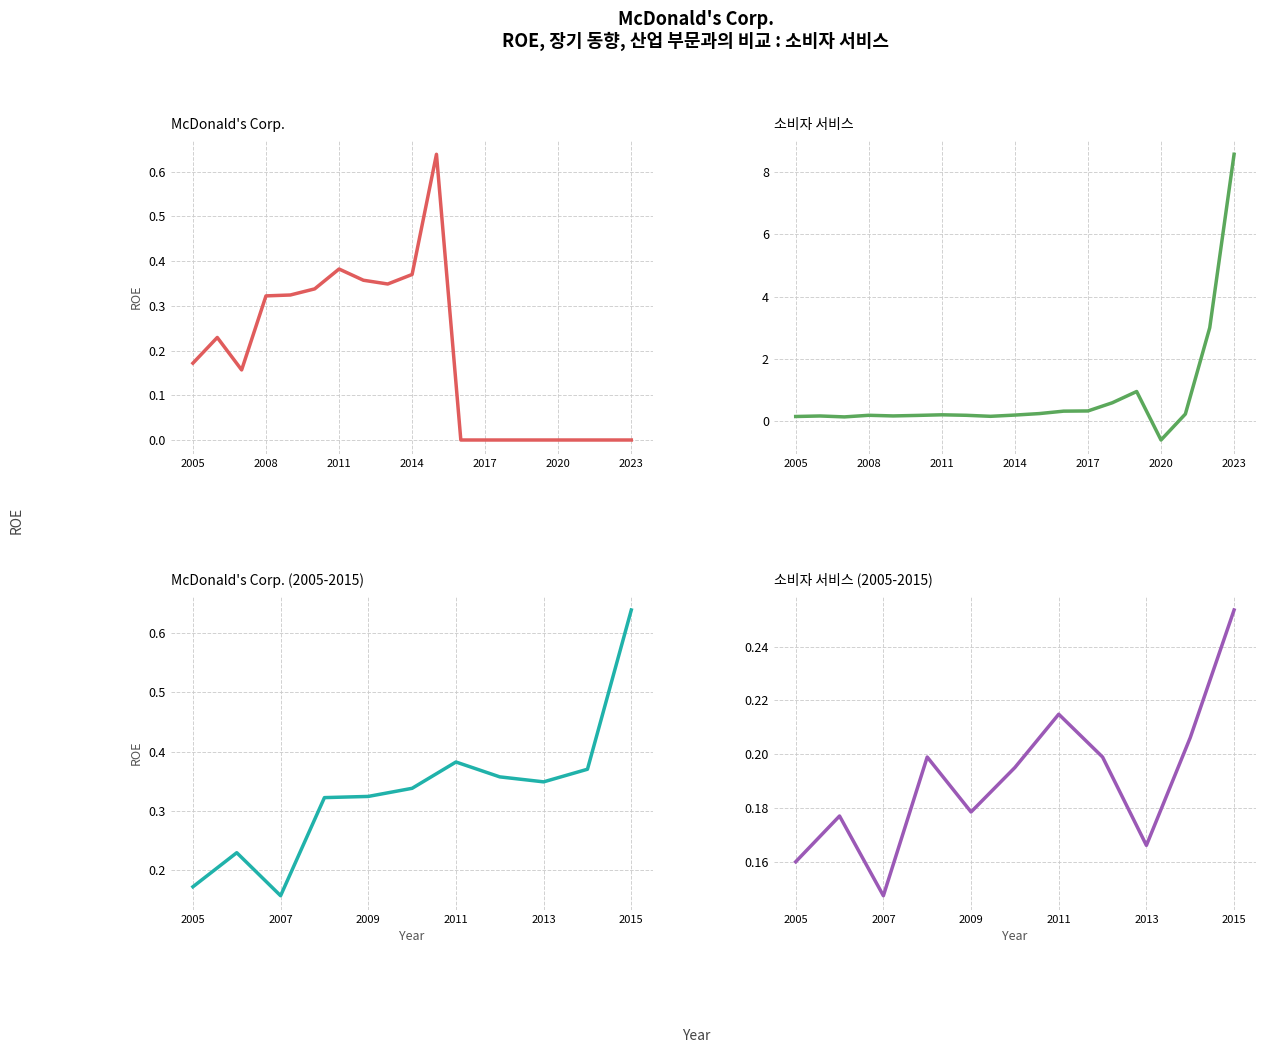

Does the chart display data point markers on the line(s)?

No